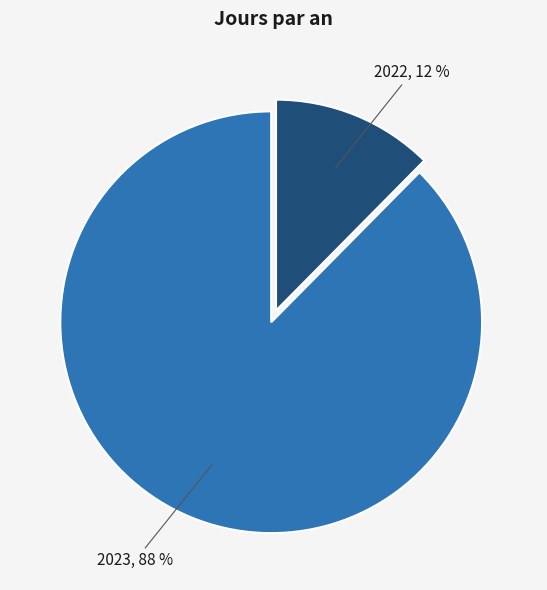

Is there a majority slice in this chart?

Yes